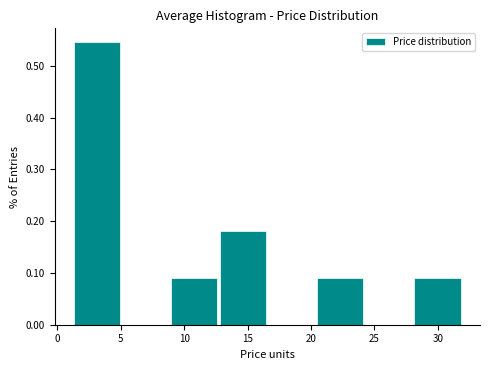

Which range on the x-axis has the tallest bar?

1.0 to 5.0